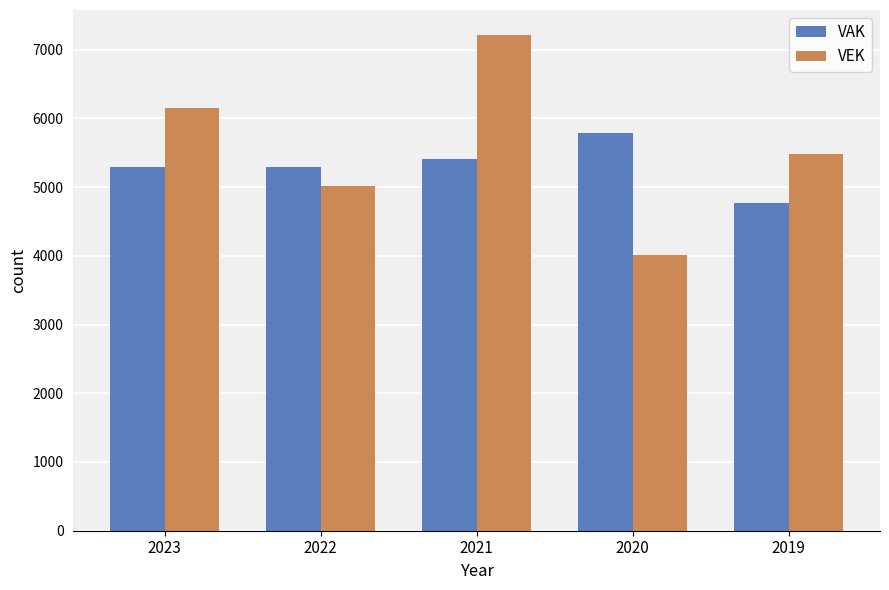

Reading left to right, transcribe all the data shown in this chart.

VAK: 5289	5289	5416	5787	4767
VEK: 6146	5009	7216	4008	5480